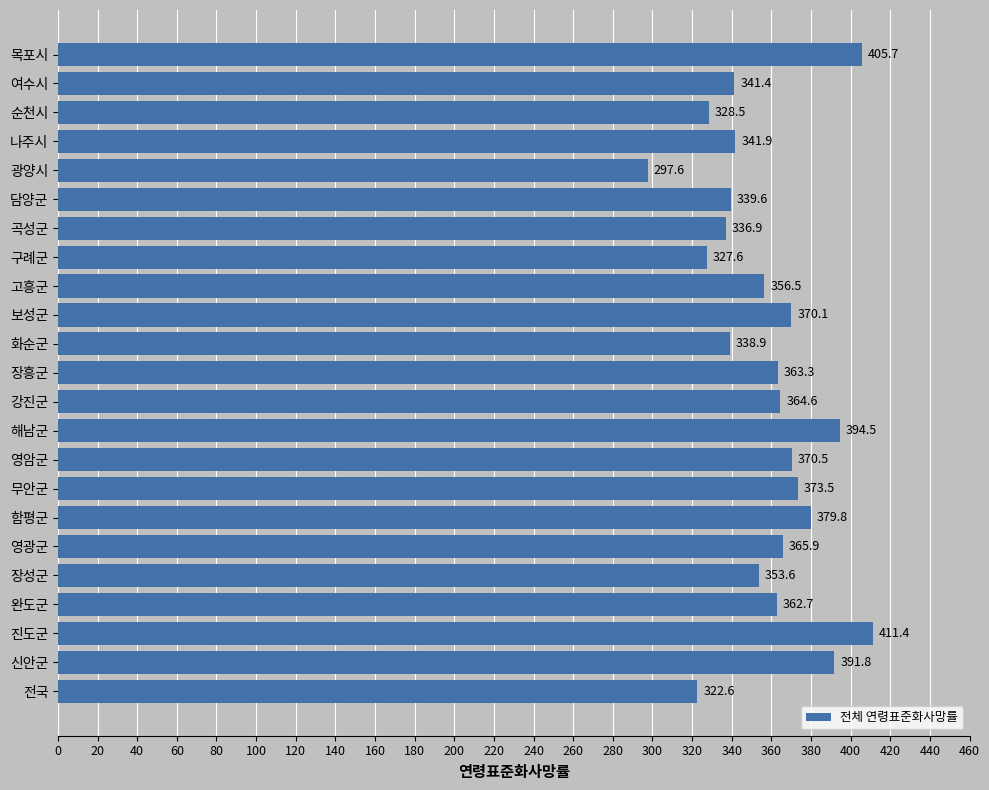

Is it true that the value at 해남군 is 394.5?

True